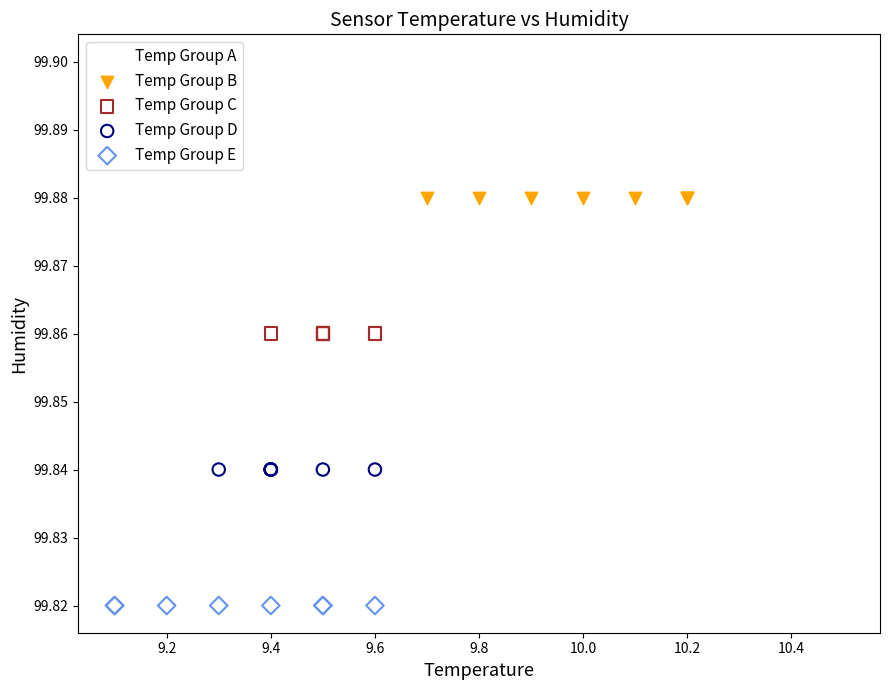

Which series reaches the maximum Y coordinate?

Temp Group A